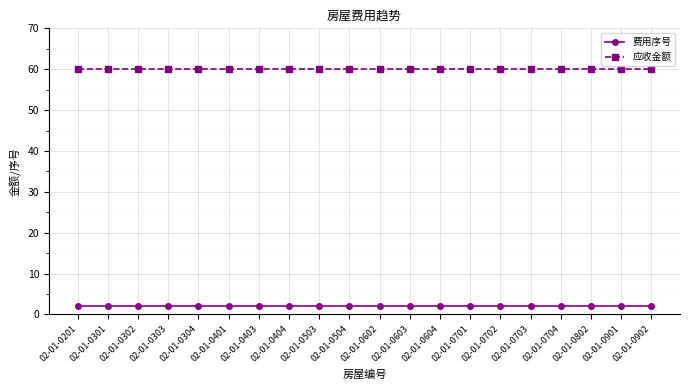

True or false: 费用序号 and 应收金额 cross at least once.

False